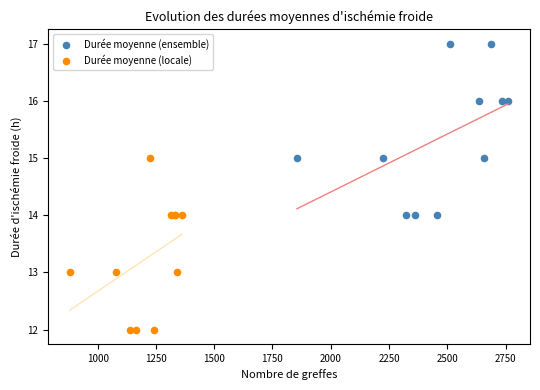

Which series contains the highest Y value?

Durée moyenne (ensemble)